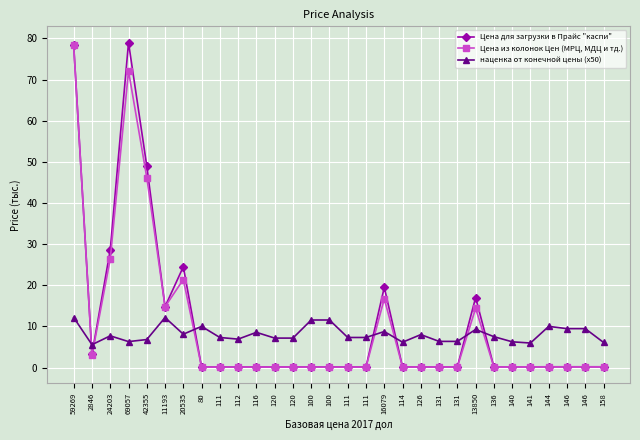

Reading left to right, list all the values displayed in this chart.

Цена для загрузки в Прайс "каспи": 59269=78.3	2846=3.2	24203=28.6	69057=79.0	42355=49.0	11193=14.8	20535=24.5	80=0.1	111=0.1	112=0.1	116=0.1	120=0.1	120=0.1	100=0.1	100=0.1	111=0.1	111=0.1	16079=19.5	114=0.1	126=0.1	131=0.1	131=0.1	13850=17.0	136=0.2	140=0.2	141=0.2	144=0.2	146=0.2	146=0.2	158=0.2
Цена из колонок Цен (МРЦ, МДЦ и тд.): 59269=78.3	2846=3.0	24203=26.4	69057=72.1	42355=46.2	11193=14.8	20535=21.4	80=0.1	111=0.1	112=0.1	116=0.1	120=0.1	120=0.1	100=0.1	100=0.1	111=0.1	111=0.1	16079=16.7	114=0.1	126=0.1	131=0.1	131=0.1	13850=14.4	136=0.1	140=0.1	141=0.1	144=0.1	146=0.2	146=0.2	158=0.2
наценка от конечной цены (x50): 59269=12.2	2846=5.5	24203=7.7	69057=6.3	42355=6.8	11193=12.2	20535=8.1	80=10.0	111=7.3	112=6.9	116=8.6	120=7.1	120=7.1	100=11.6	100=11.6	111=7.3	111=7.3	16079=8.8	114=6.2	126=8.0	131=6.3	131=6.3	13850=9.2	136=7.5	140=6.2	141=5.9	144=10.0	146=9.4	146=9.4	158=6.1